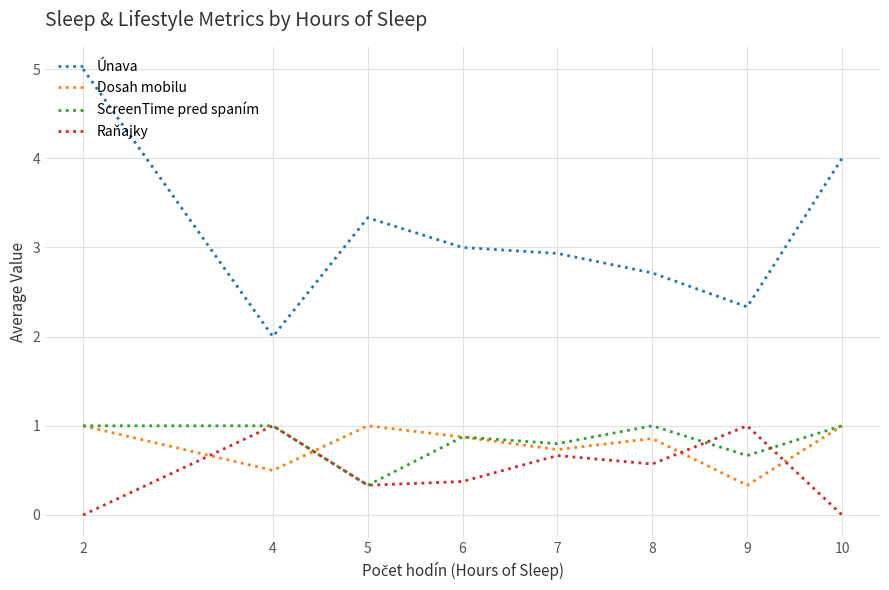

The value of Dosah mobilu at 10 is 1.0. True or false?

True